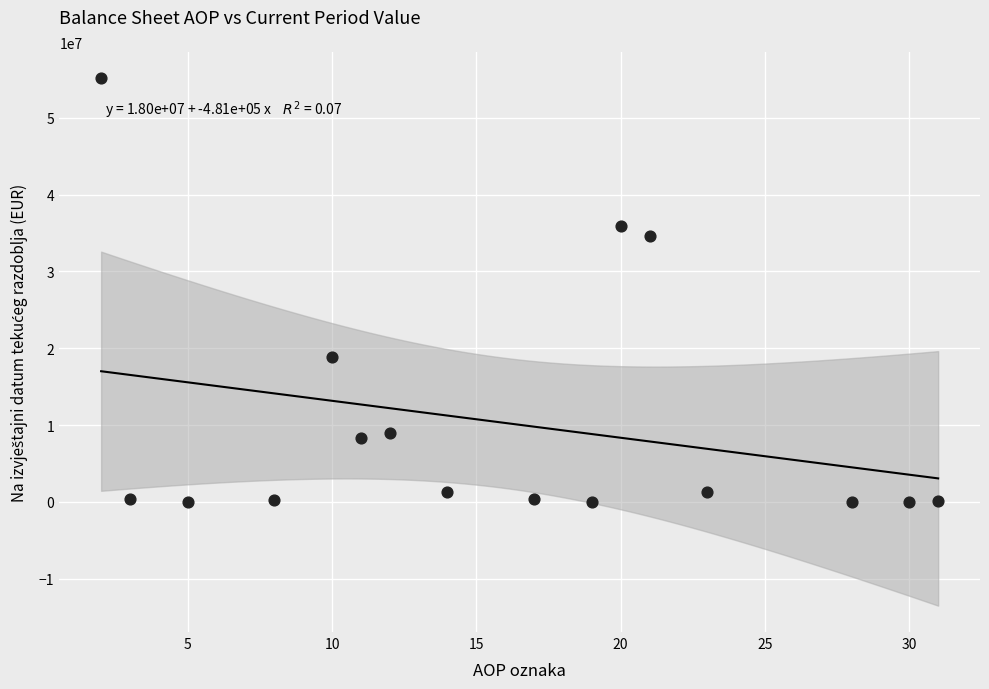

What is the range of Y values (max minus min)?

55125436